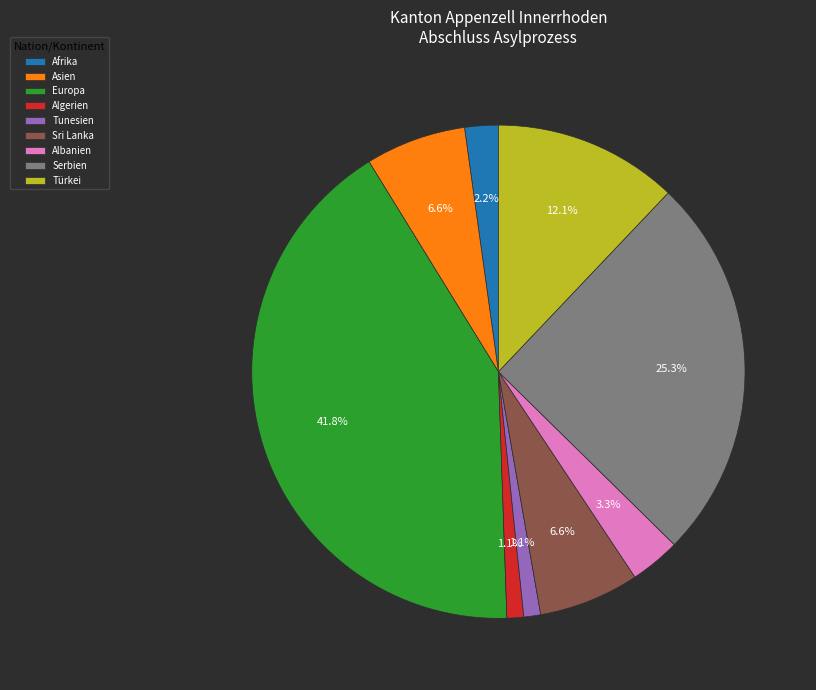

True or false: Serbien accounts for 59% of the total.

False